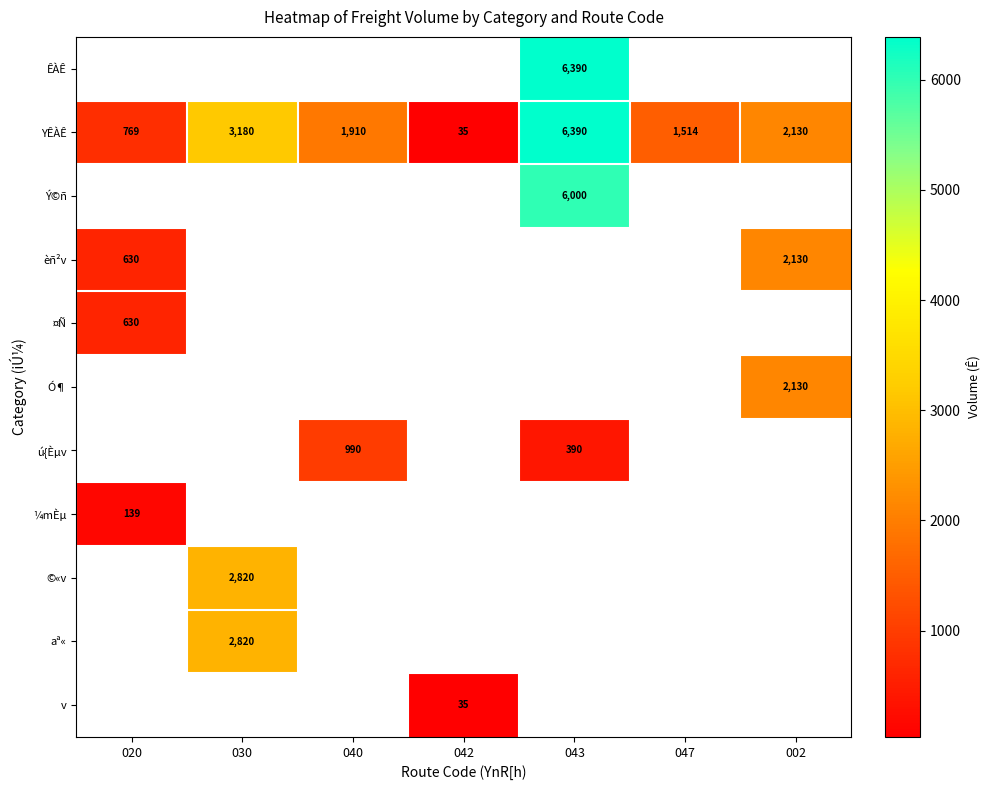

Count the YÊÀÊ values in the range 769 to 3180.

5